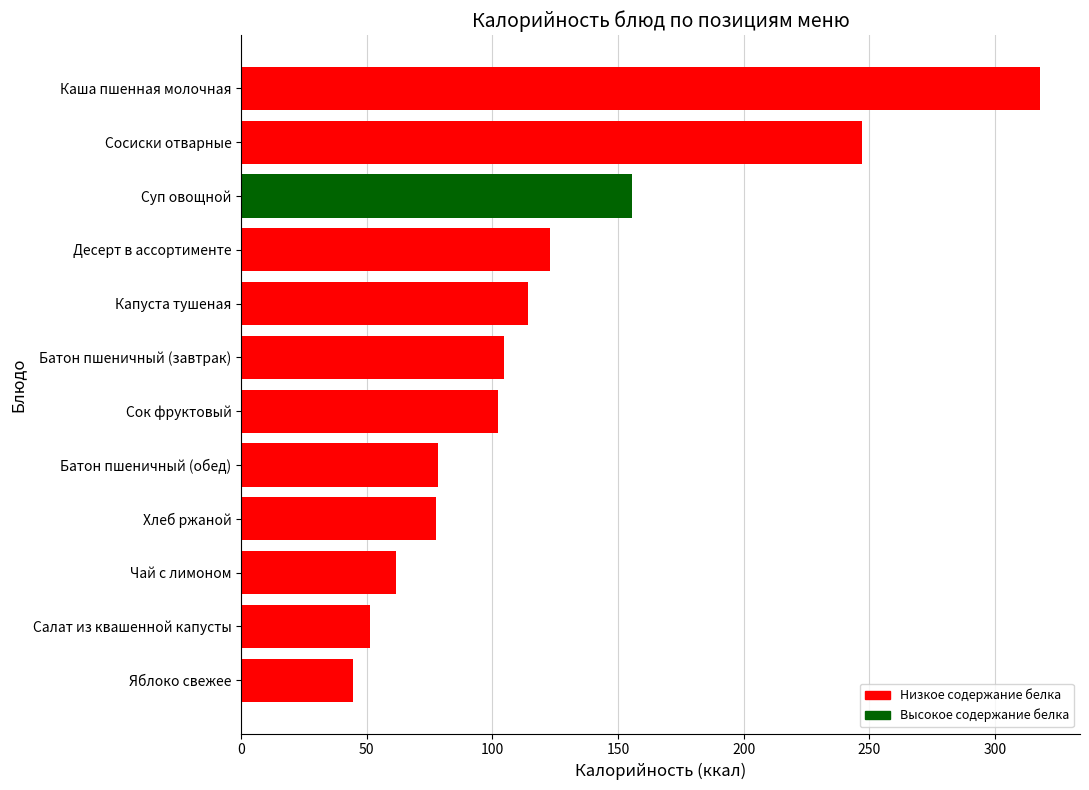

Where is the data nearest to the value 181?

Суп овощной